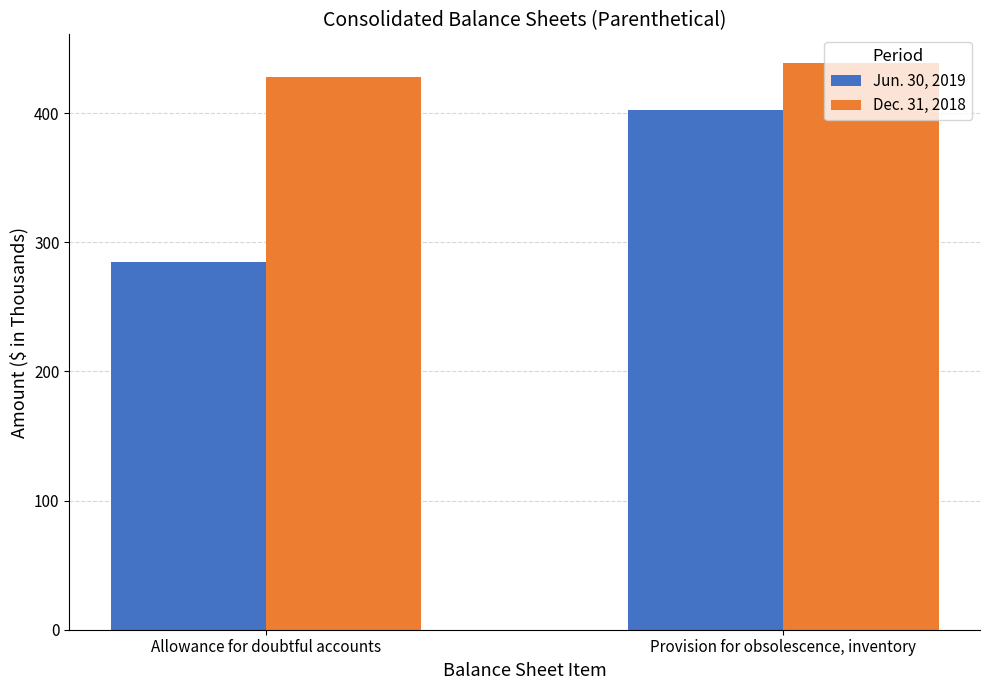

What is the difference between the maximum and minimum values in the Dec. 31, 2018 series?

11